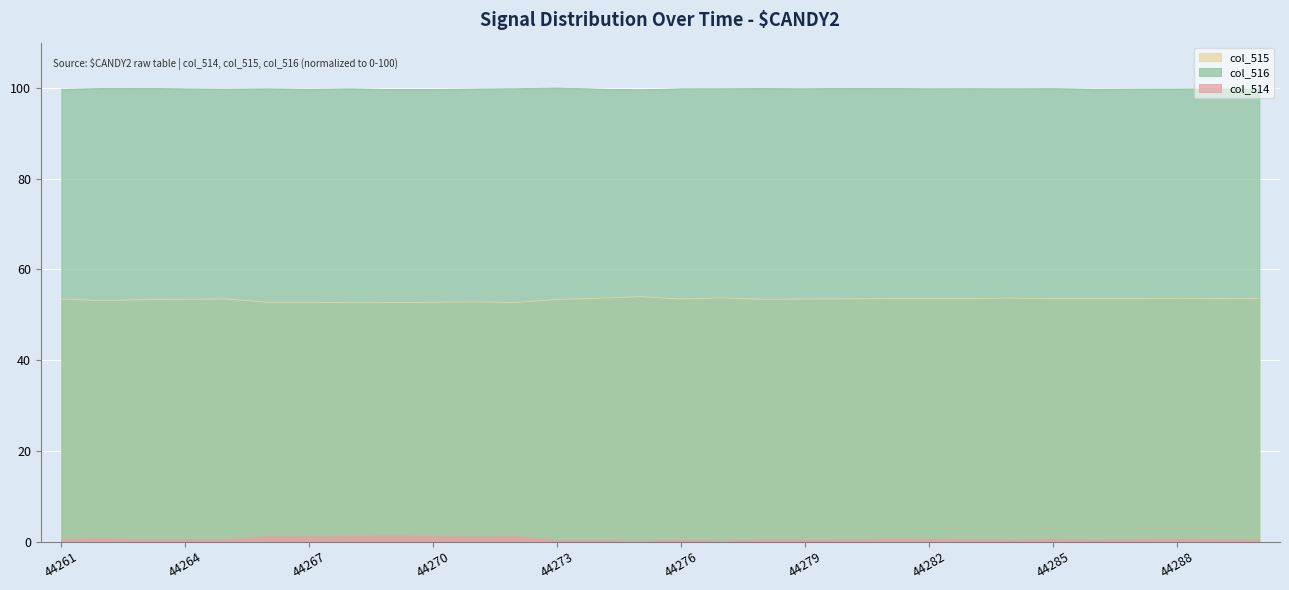

What is the difference between the col_514 values at 44278 and 44274?

0.2